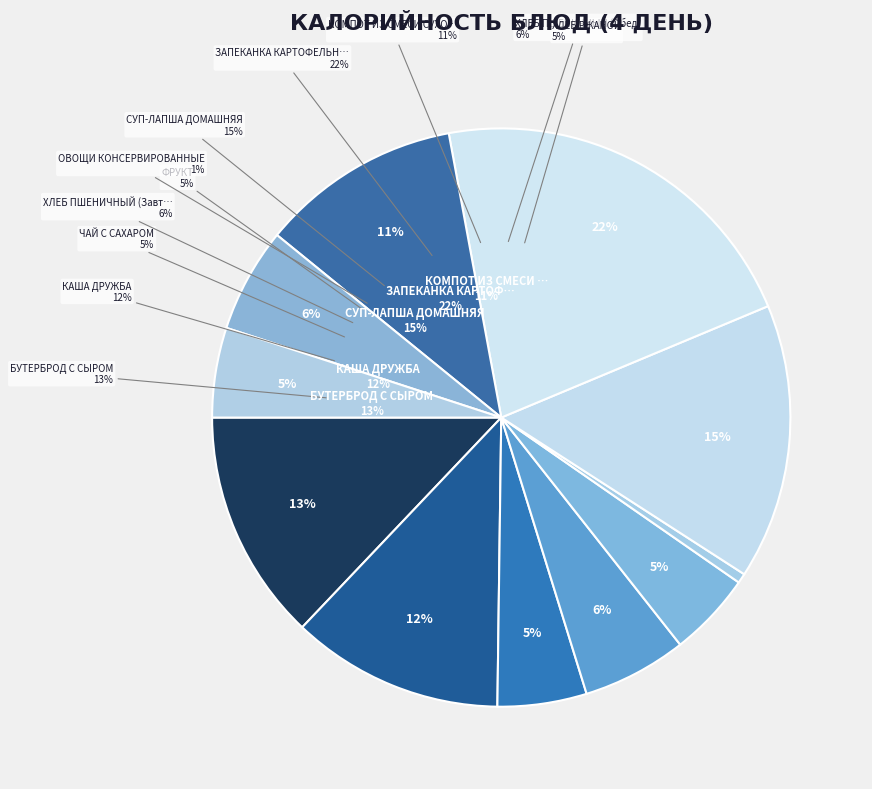

Does any single category account for the majority?

No